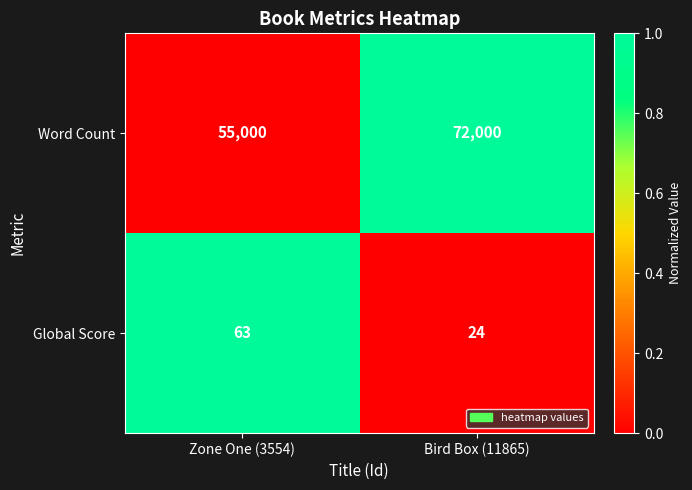

At which category does the chart reach its peak across all series?

Bird Box (11865)